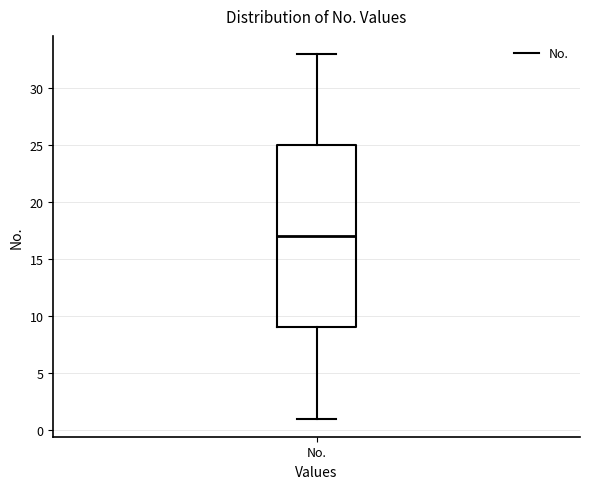

Read this box plot against the y-axis: the position of the median line, the range covered by the box, and the ends of both whiskers. The values are not printed on the chart, so give them approximately, as read against the axis.

median 17, box 9 to 25, whiskers 1 to 33